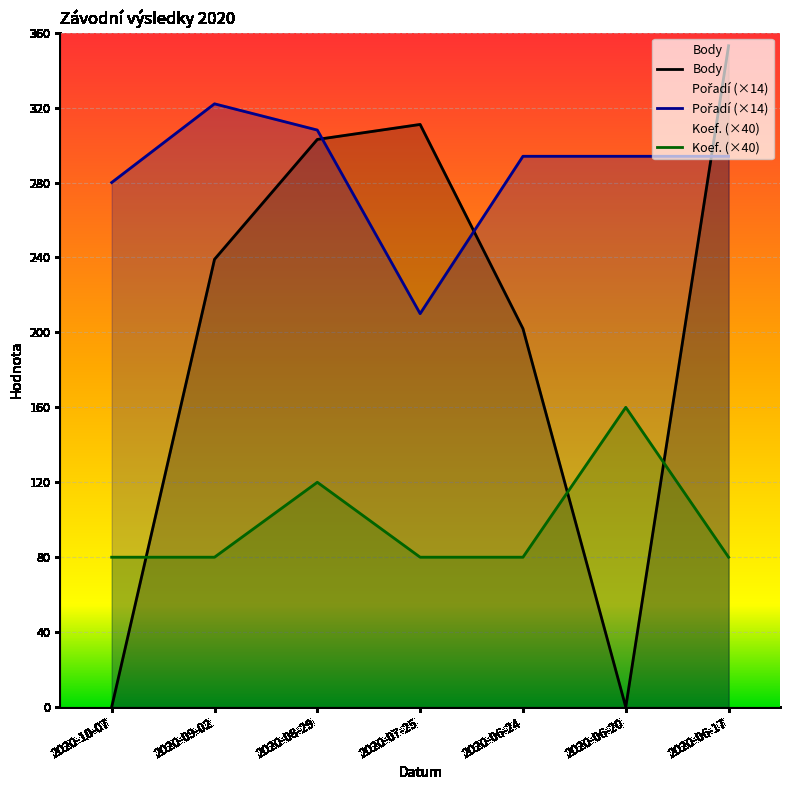

Does the chart display data point markers on the line(s)?

No